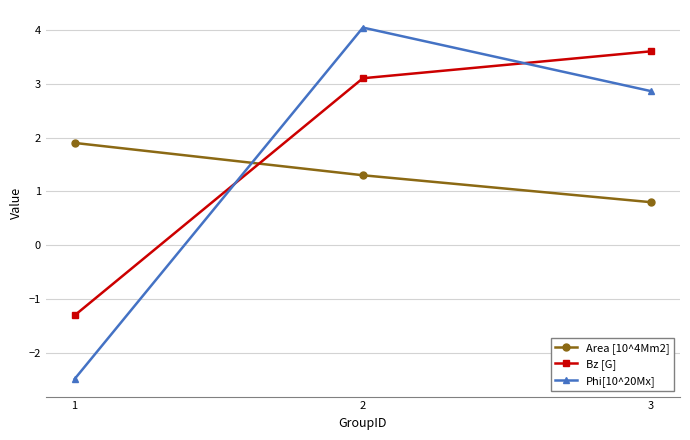

At which label does Area [10^4Mm2] first exceed 1?

1